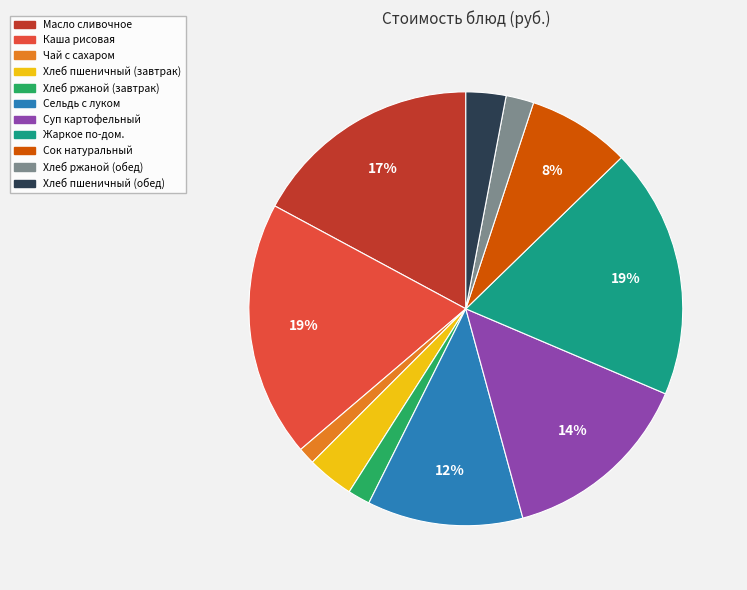

The Хлеб пшеничный (завтрак) slice represents 3% of the pie. True or false?

True